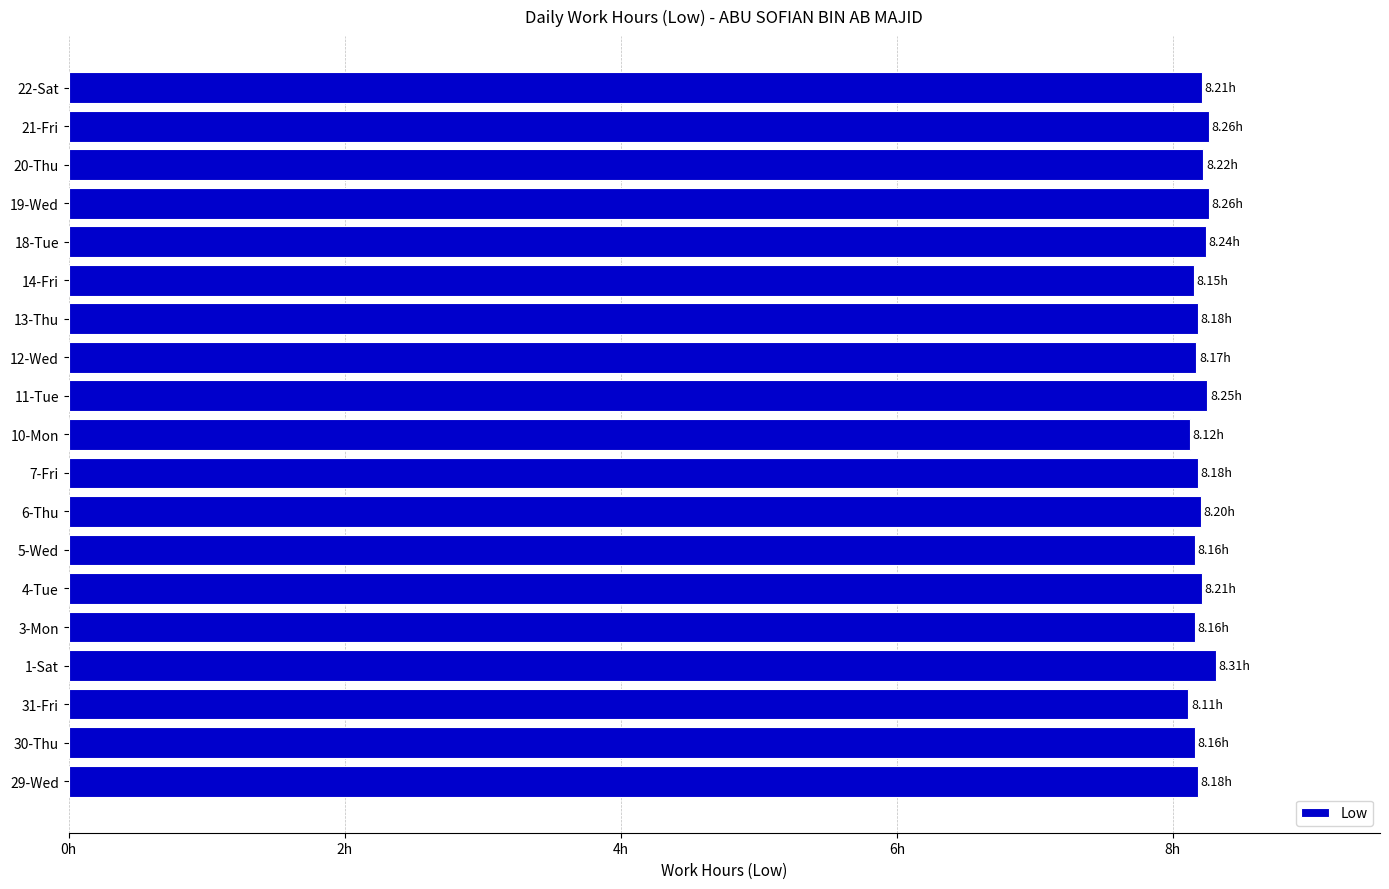

What is the greatest value displayed?

8.3